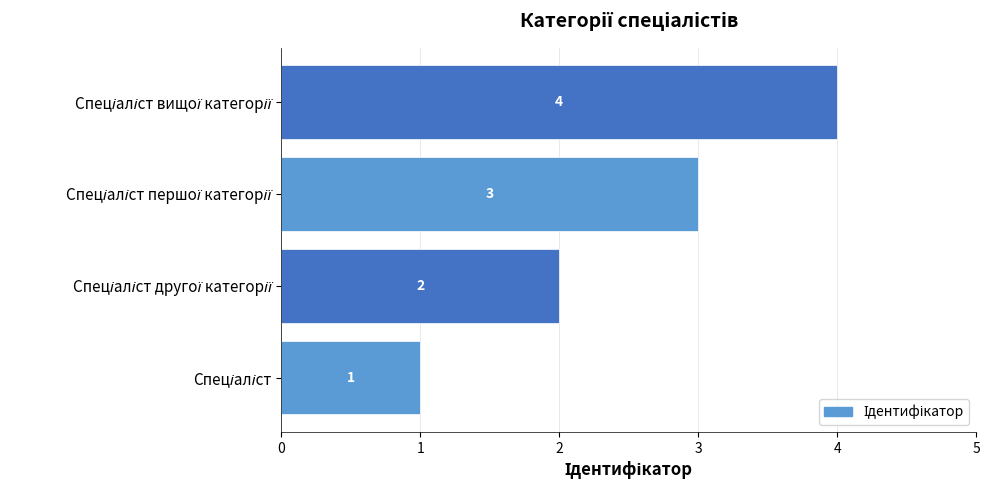

What is the difference between the maximum and minimum values?

3